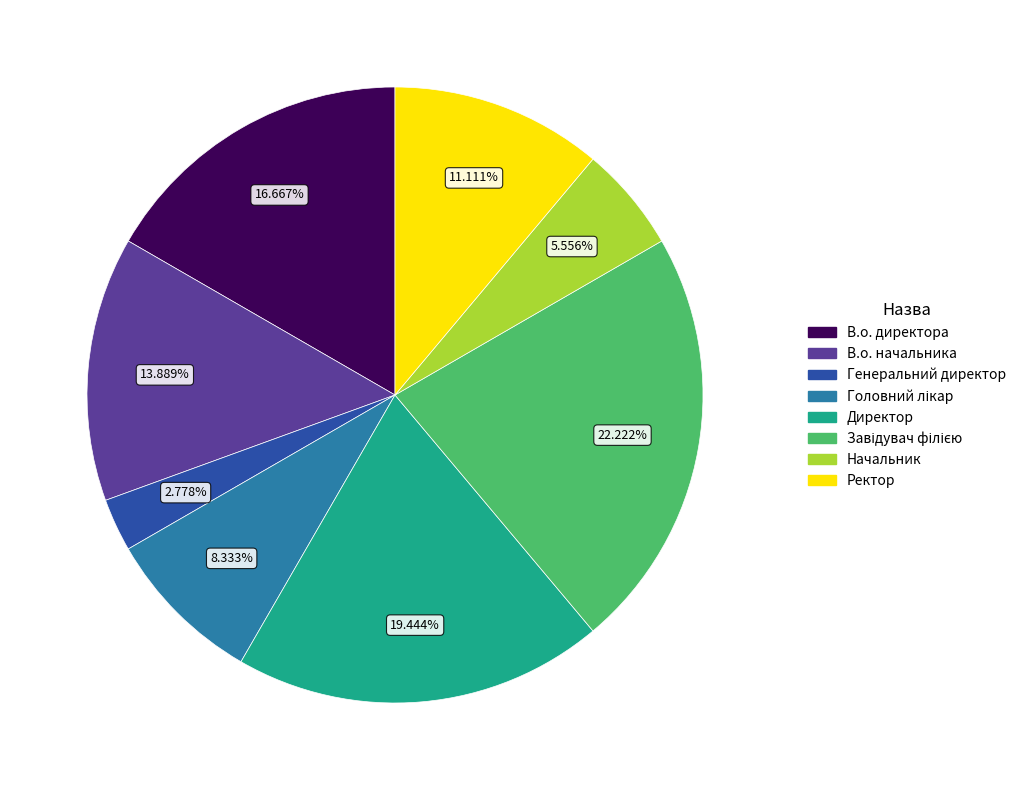

Which category has the smallest portion of the pie?

Генеральний директор